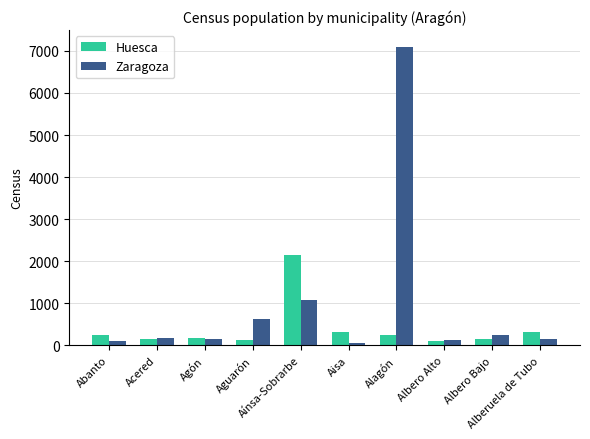

Which series has the largest total across all categories?

Zaragoza